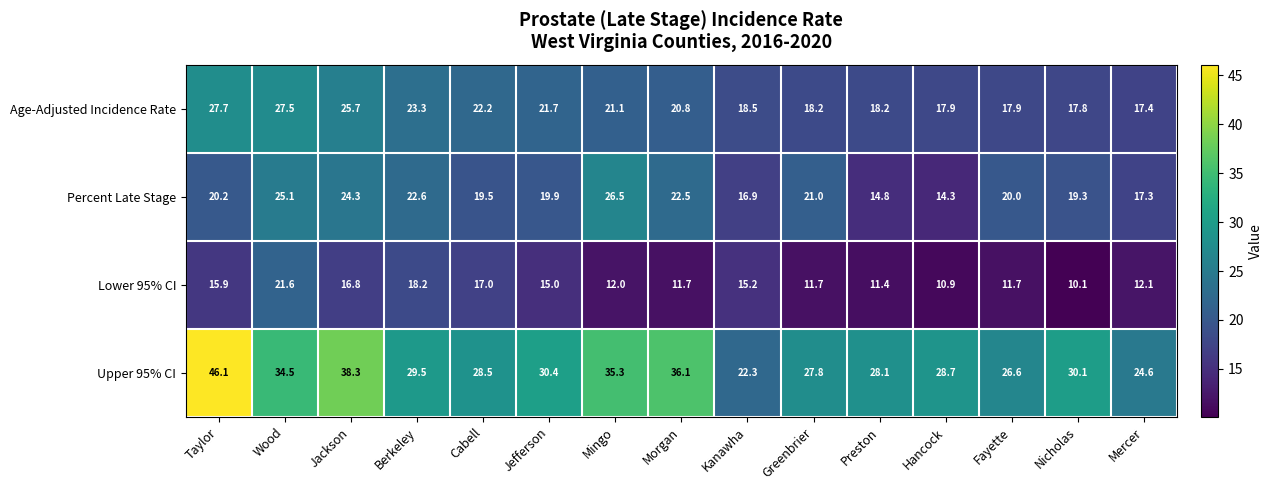

The Percent Late Stage series shows 14.4 at Morgan. True or false?

False